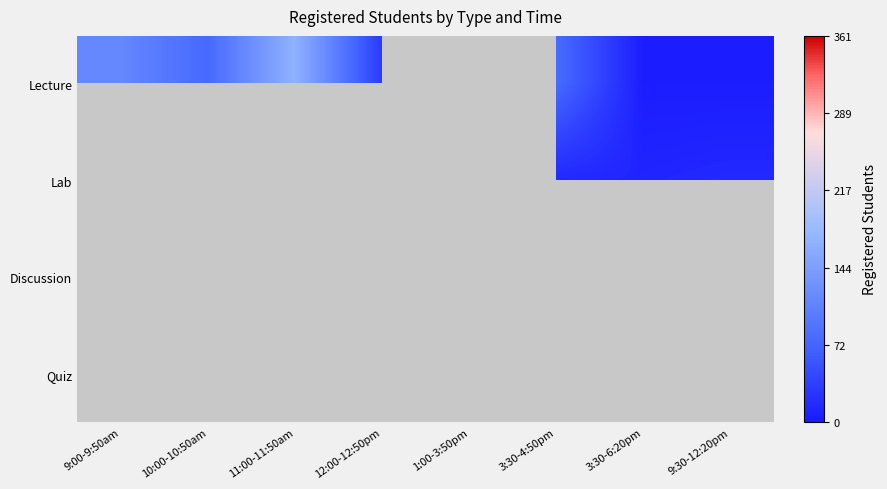

At 12:00-12:50pm, list the series in order from largest to smallest.

Lecture, Lab, Discussion, Quiz